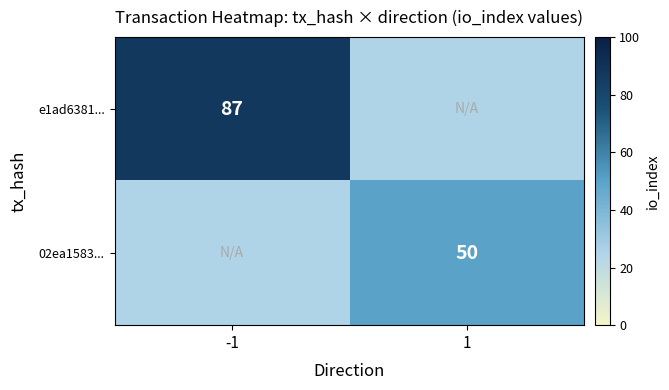

The 02ea1583... series shows 84 at 1. True or false?

False